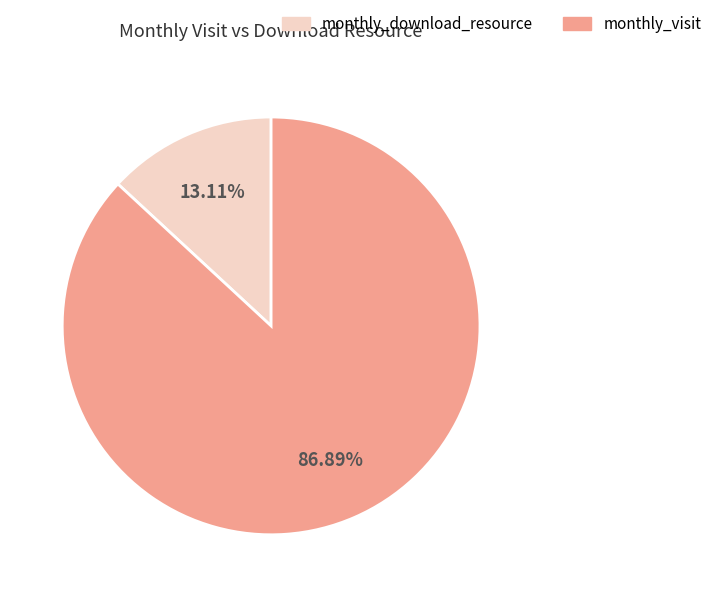

Count the number of slices in the pie.

2